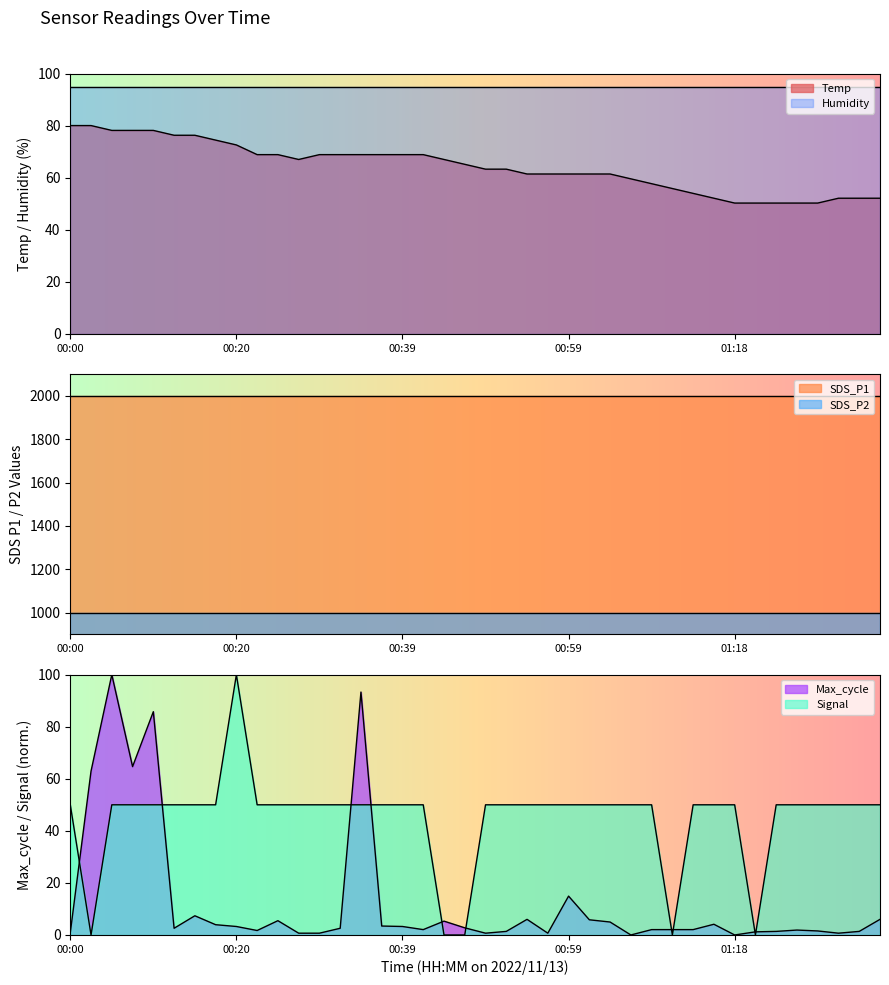

The value of Signal at 01:31 is 17.8. True or false?

False